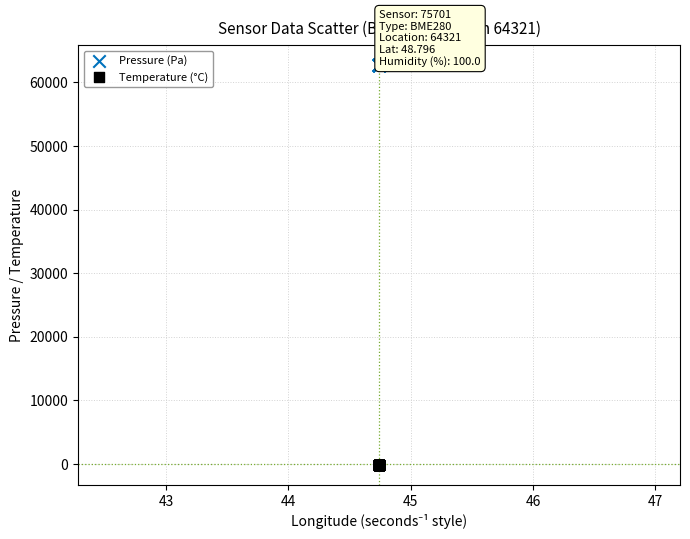

Which series contains the lowest Y value?

Temperature (°C)